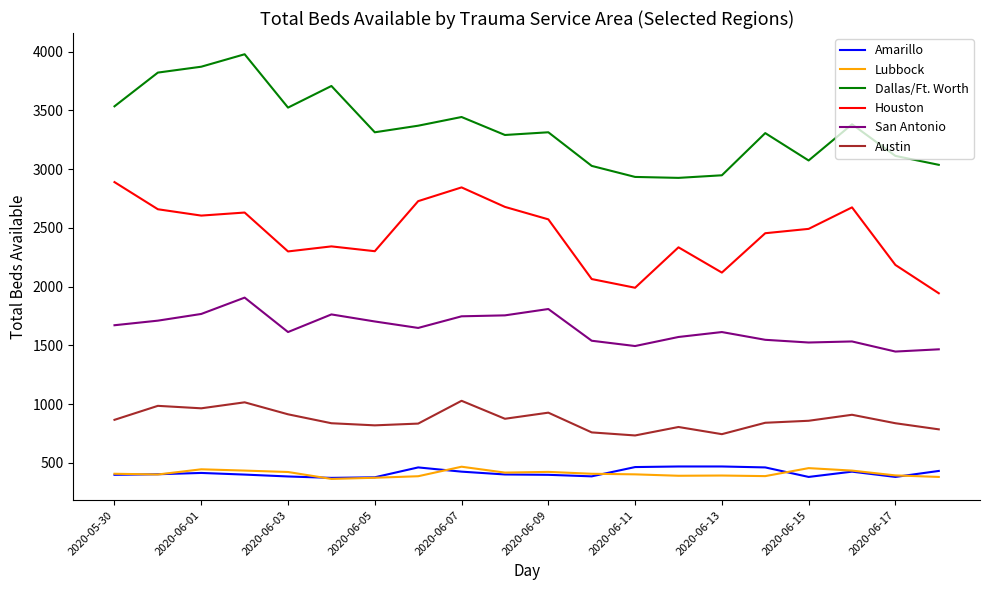

True or false: Houston and Austin cross at least once.

False